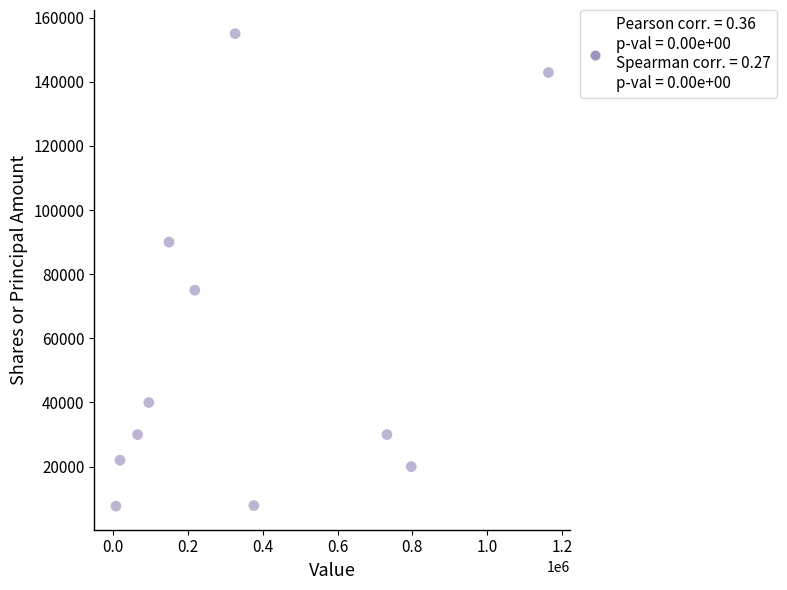

What is the range of X values (max minus min)?

1157000